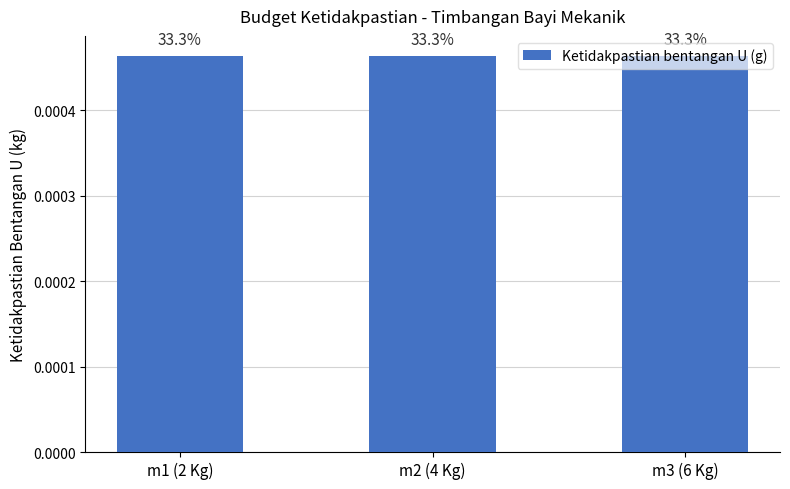

How many bars are there in total?

3